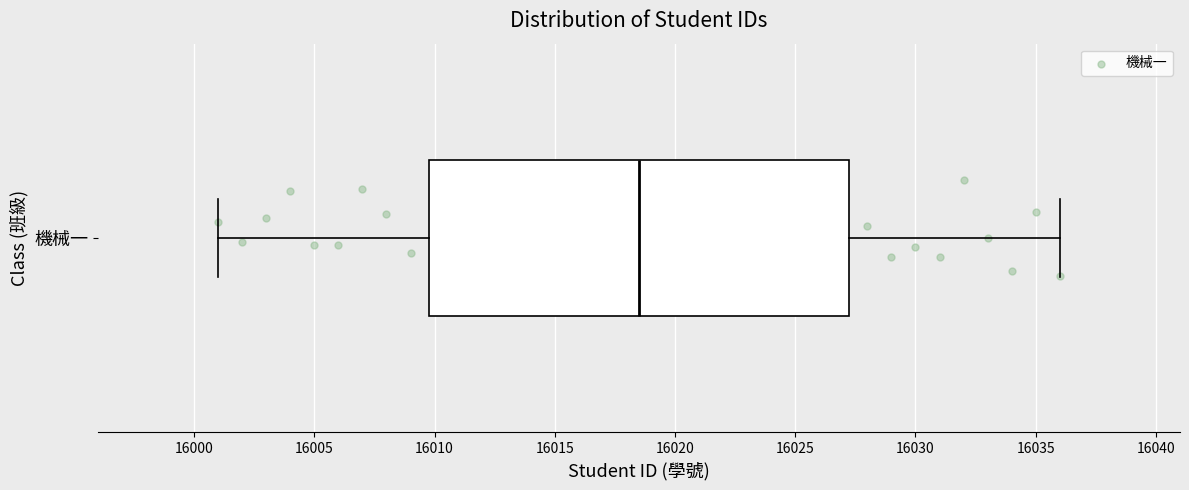

Transcribe this box plot: give where the median line is, the range the box spans, and where the two whiskers end, as read against the x-axis. The values are not printed on the chart, so give them approximately, as read against the axis.

median 16018.5, box 16010.0 to 16027.5, whiskers 16001.0 to 16036.0